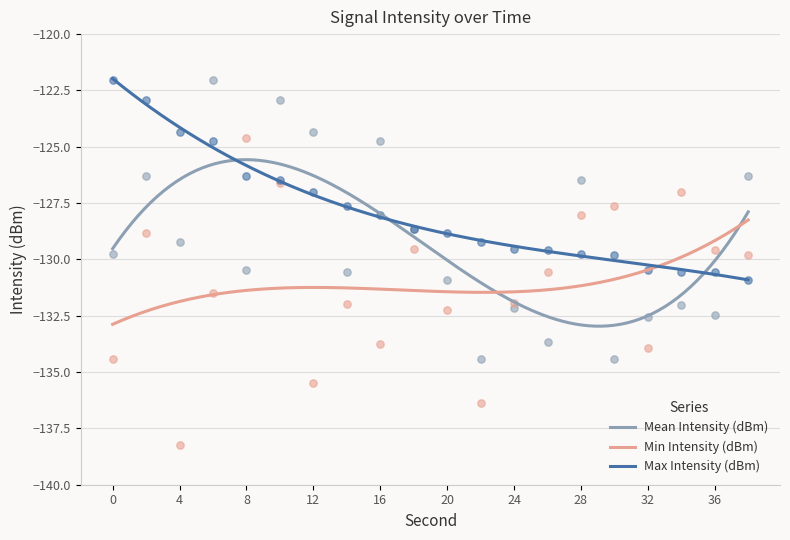

Which series has the largest total across all categories?

Max Intensity (dBm)